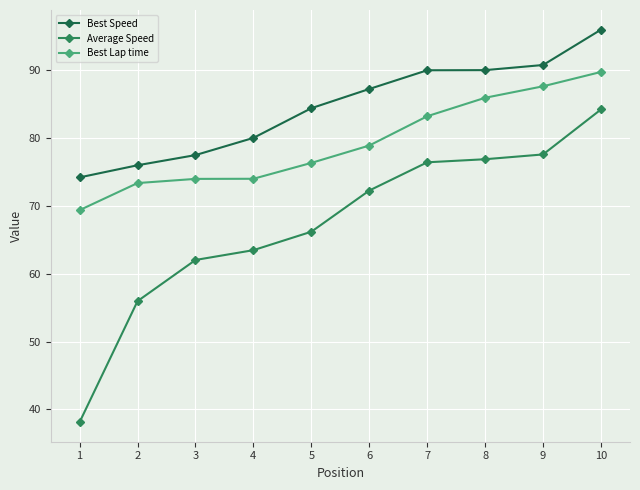

What is the sum of all Best Lap time values?

792.5